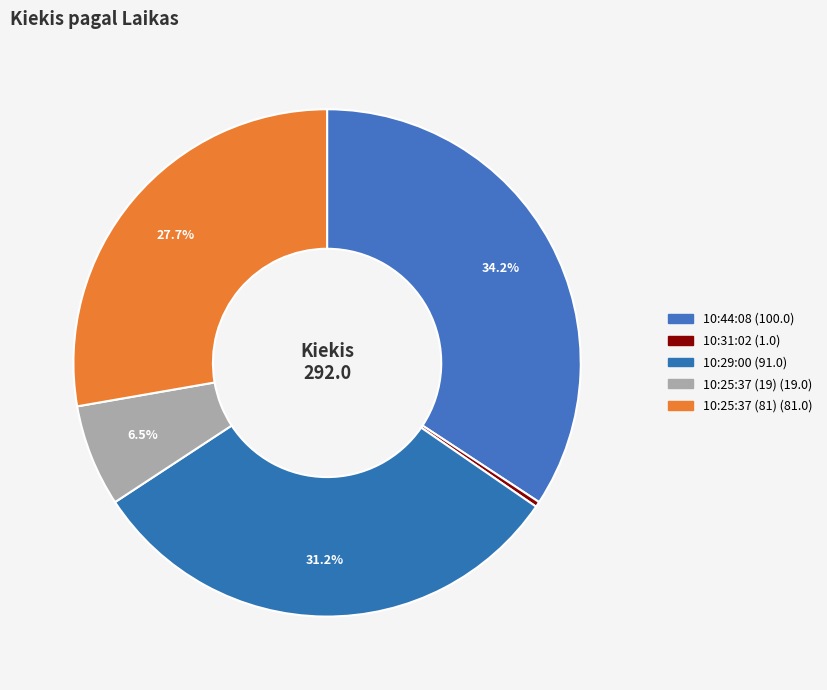

Does any single category account for the majority?

No